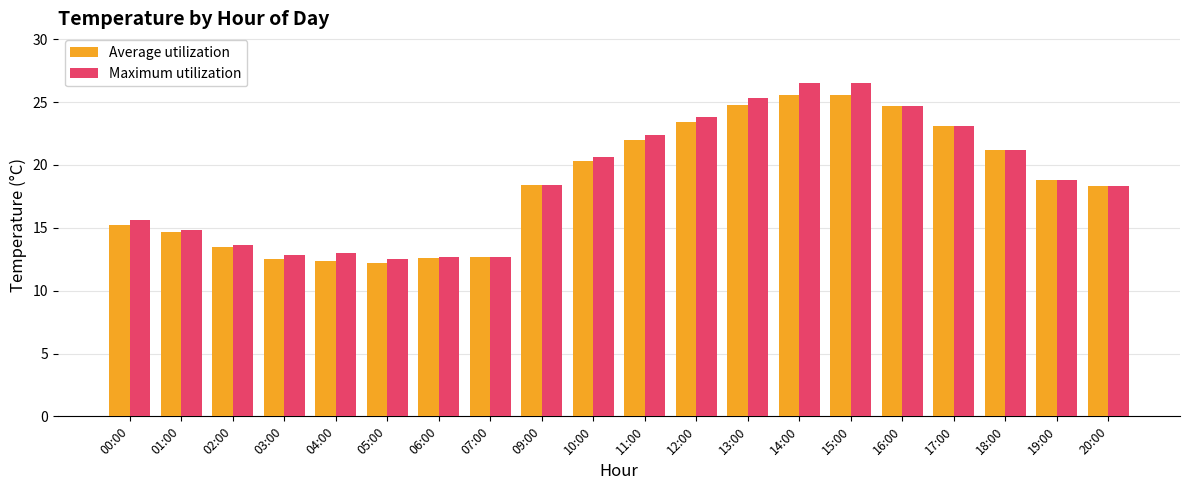

Is the value of Maximum utilization at 10:00 greater than the value of Average utilization at 16:00?

No